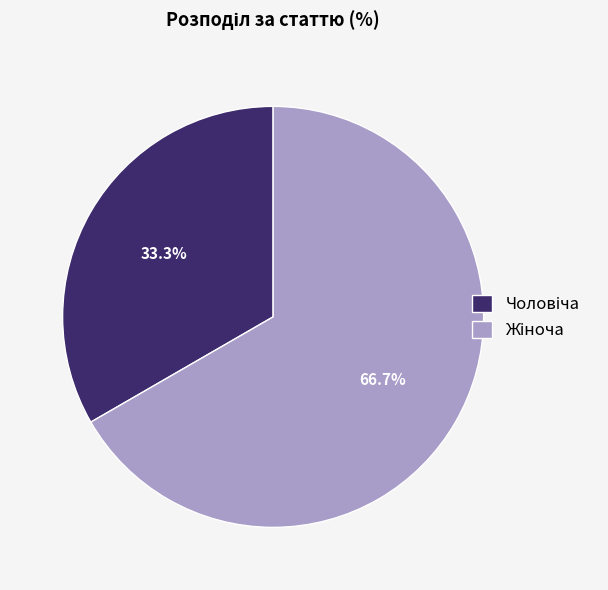

Is there any slice that represents more than half of the pie?

Yes